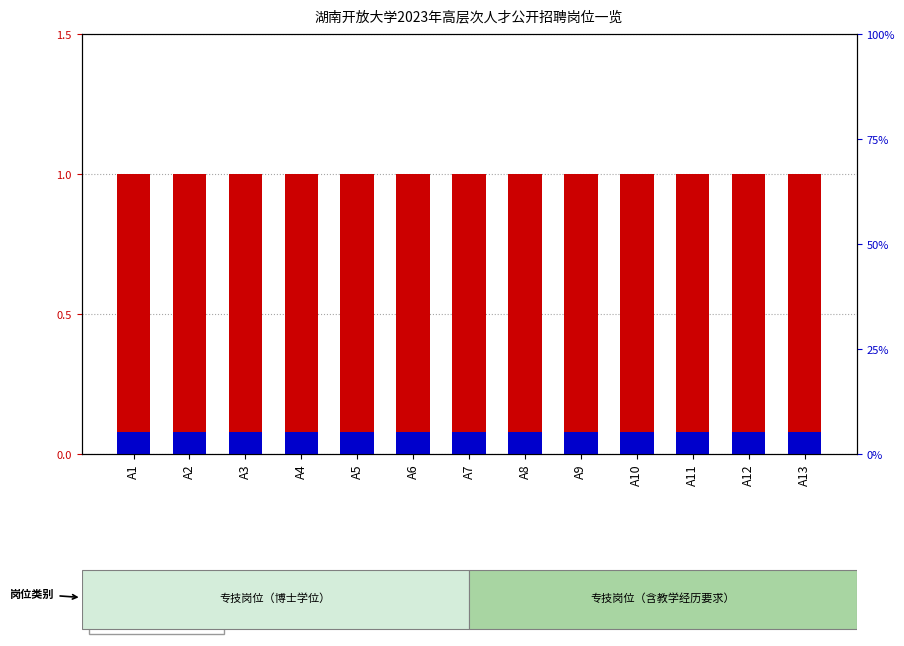

Reading left to right, list all the values displayed in this chart.

招聘计划: 1.0	1.0	1.0	1.0	1.0	1.0	1.0	1.0	1.0	1.0	1.0	1.0	1.0
岗位占比: 0.1	0.1	0.1	0.1	0.1	0.1	0.1	0.1	0.1	0.1	0.1	0.1	0.1